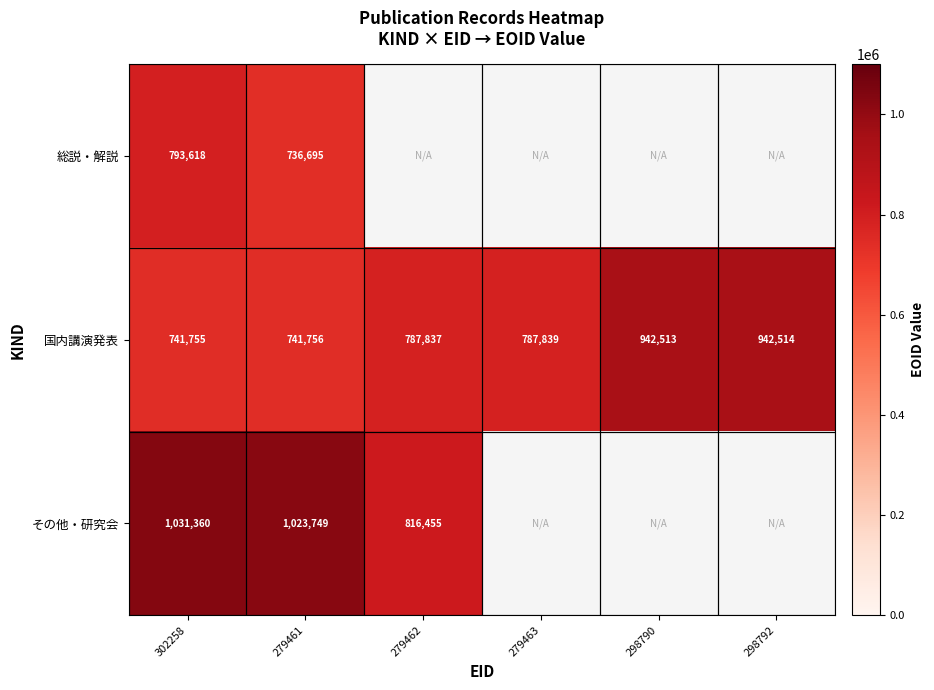

At which category does the chart reach its minimum across all series?

279461